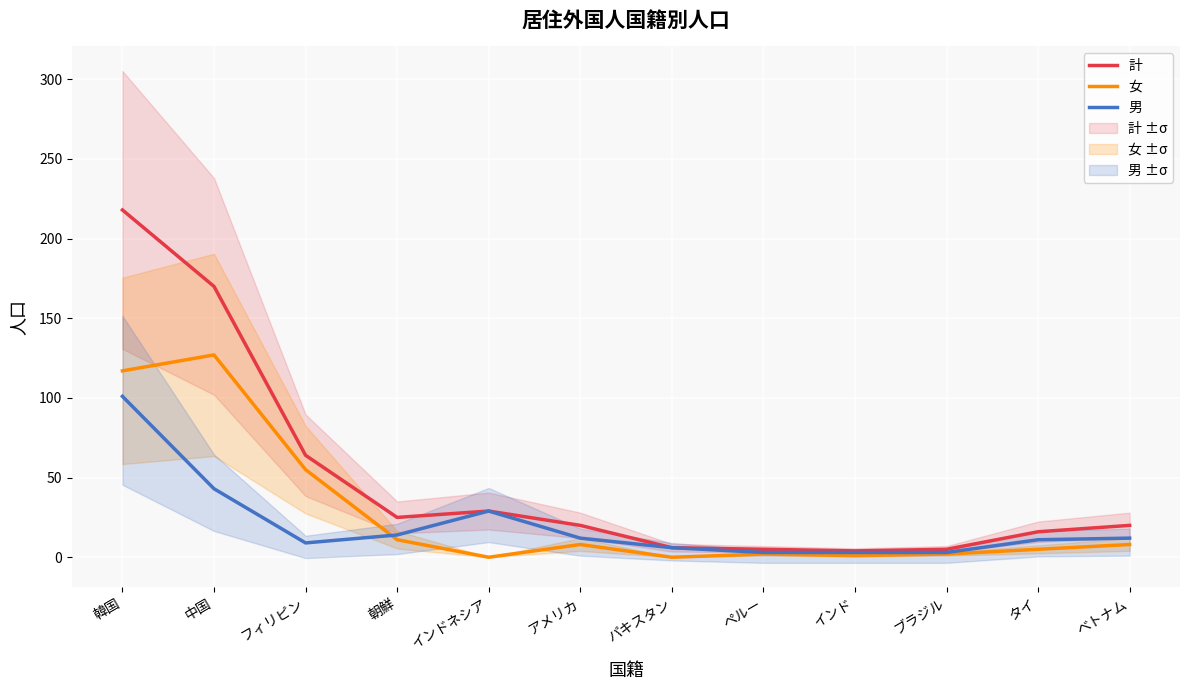

Where does the 計 series first go above 20?

韓国